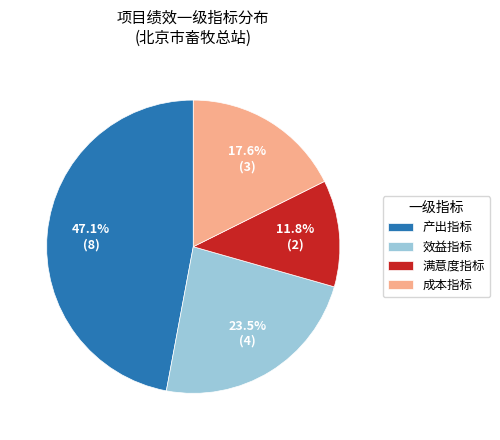

Combined, do 满意度指标 and 产出指标 account for over 50%?

Yes